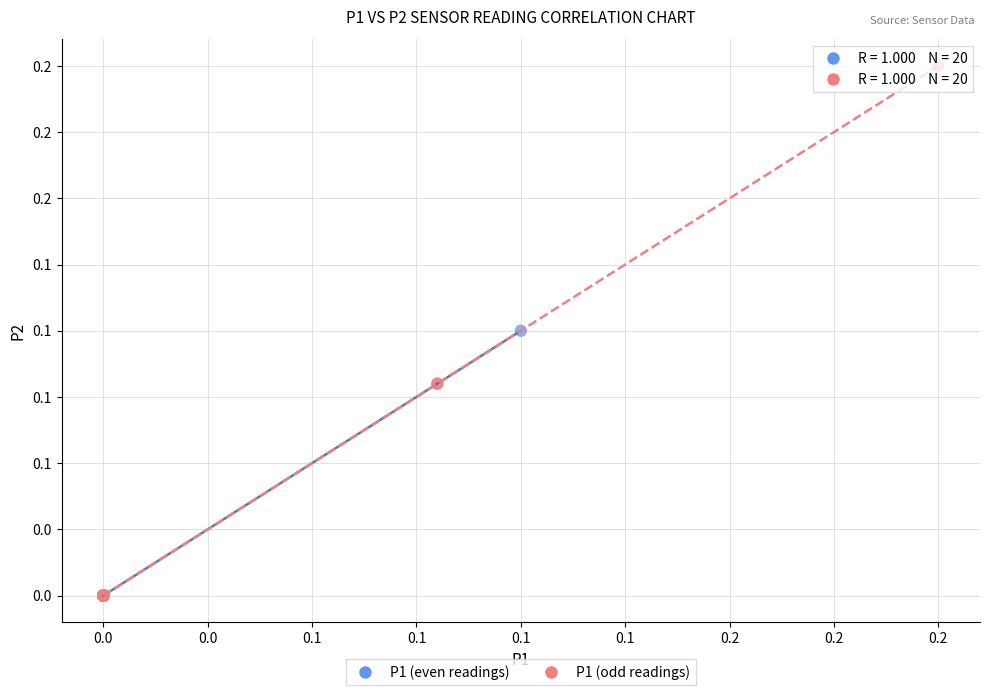

Which series contains the highest Y value?

P1 (odd readings)